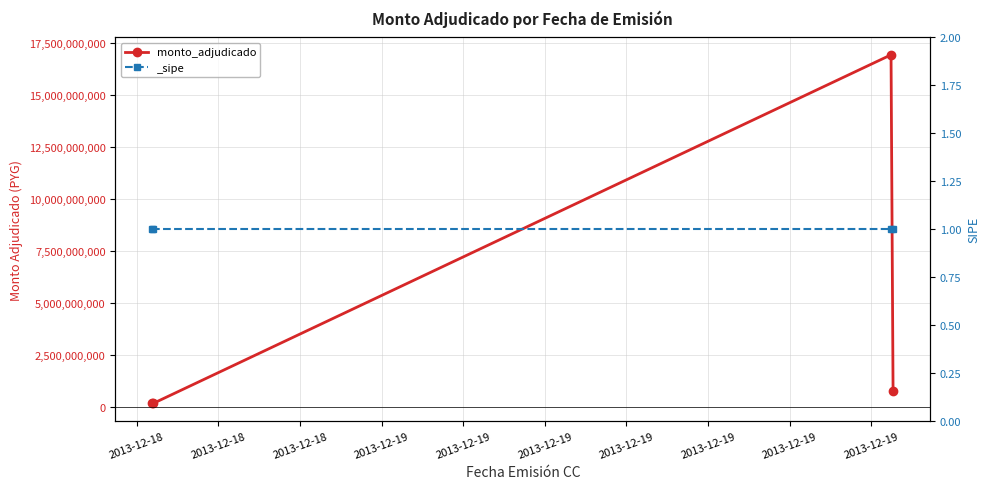

Which category has the lowest value across all series?

2013-12-18